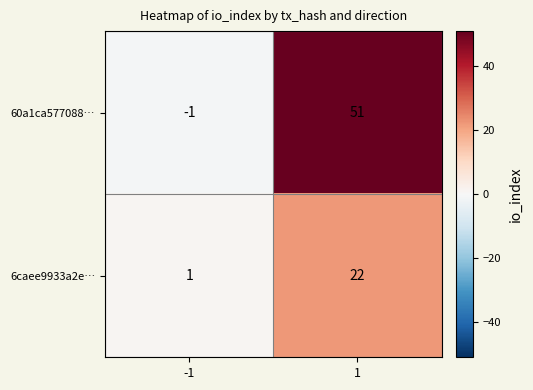

How many data points in 60a1ca577088… are less than 51?

1